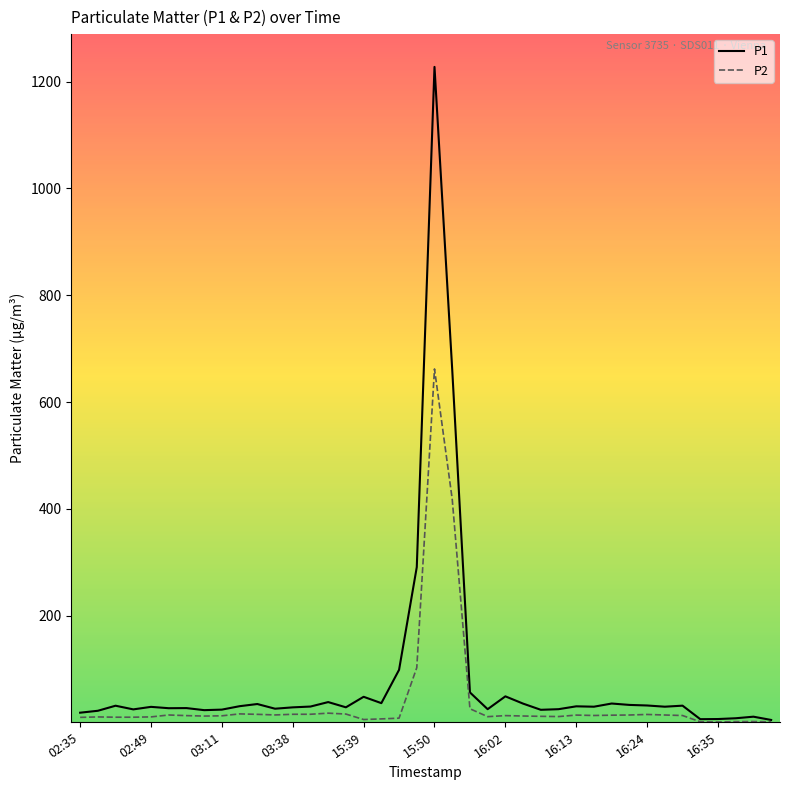

Which series has the widest spread of values?

P1